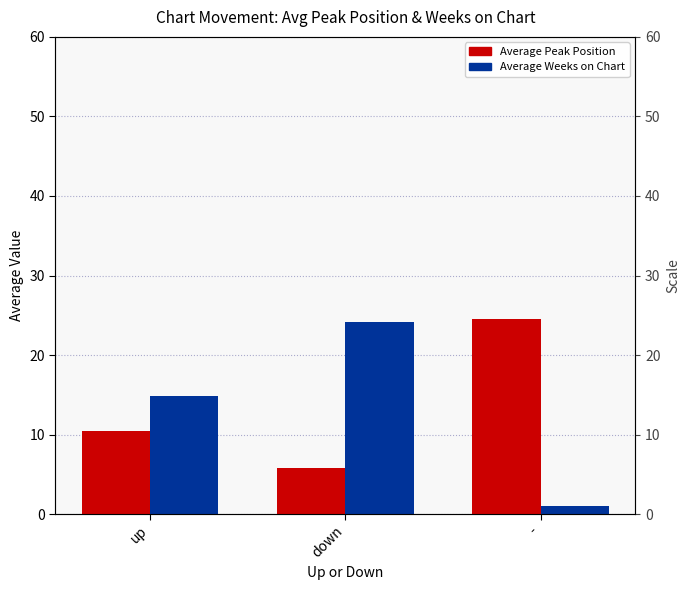

What is the difference between the Average Peak Position values at - and up?

14.1